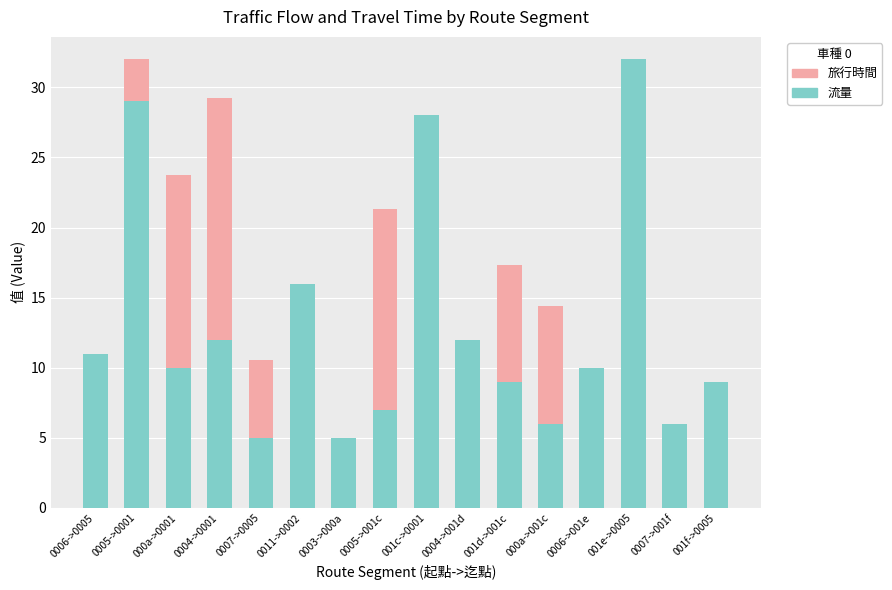

List the labels in order of 旅行時間 value, smallest first.

0011->0002, 001e->0005, 0004->001d, 0003->000a, 0007->001f, 0006->001e, 0006->0005, 001f->0005, 001c->0001, 0007->0005, 000a->001c, 001d->001c, 0005->001c, 000a->0001, 0004->0001, 0005->0001